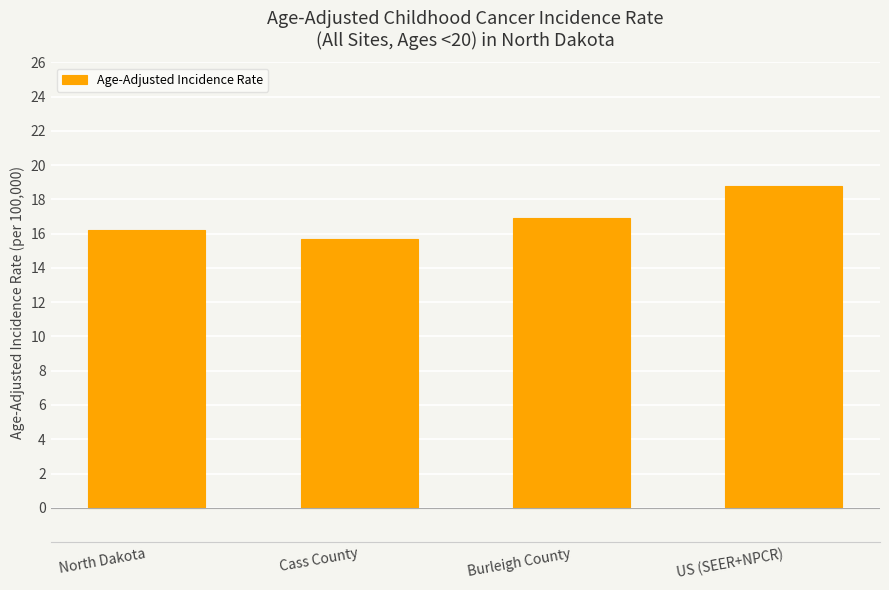

Is it true that the value at North Dakota is 16.2?

True